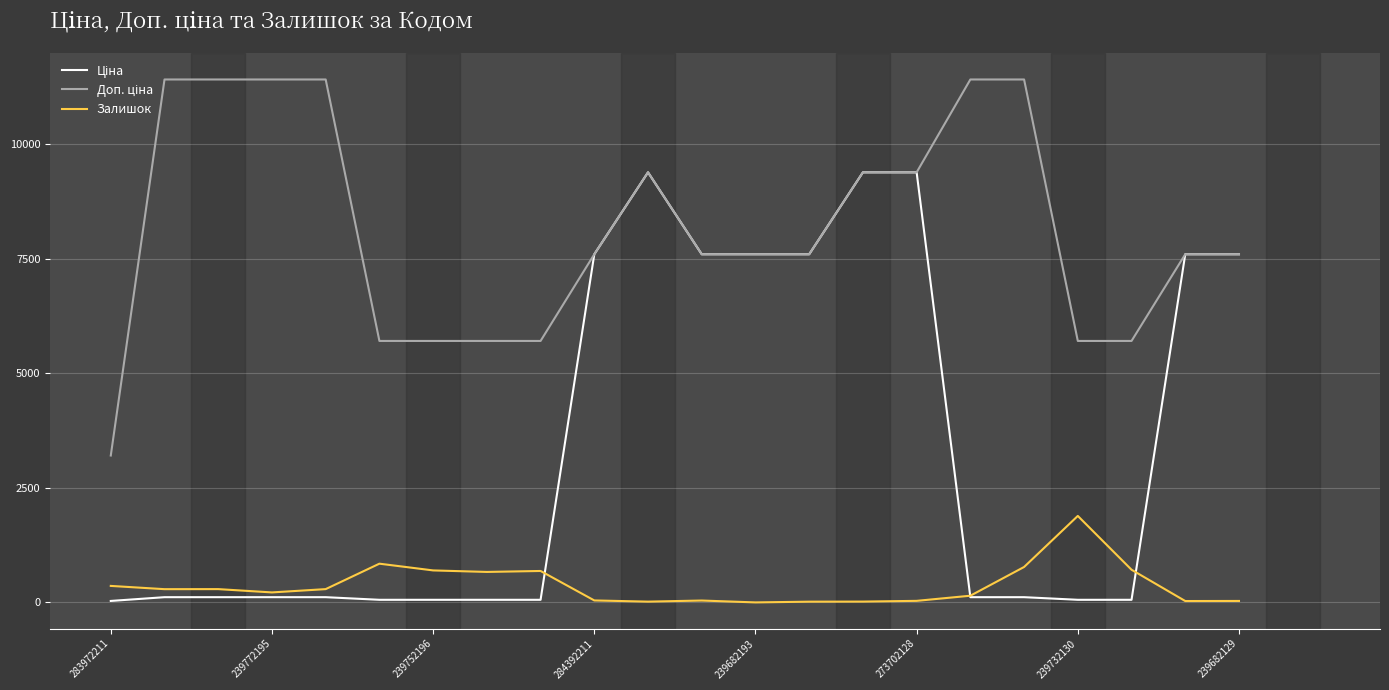

What is the greatest value displayed?

11410.0